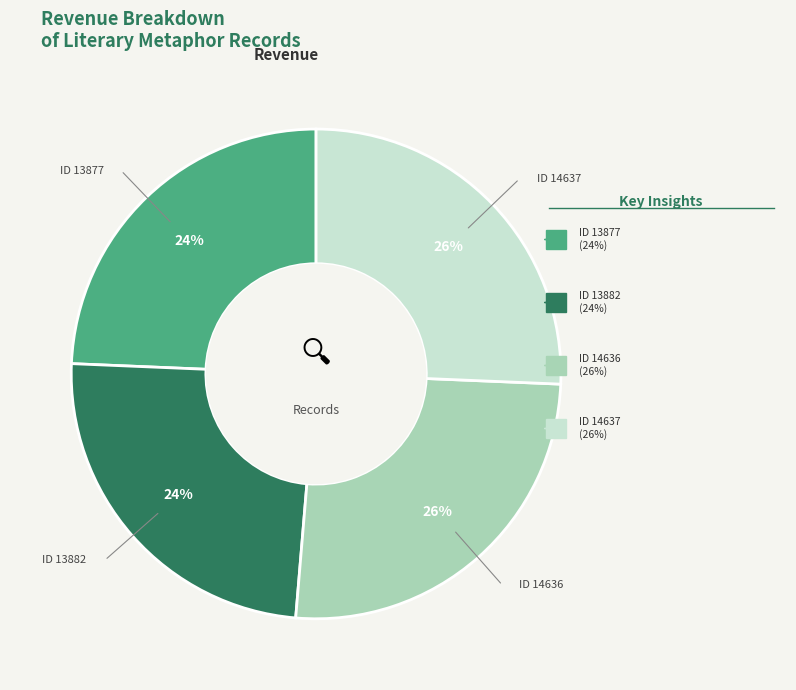

To the nearest percent, what percentage of the pie is ID 13877?

24%